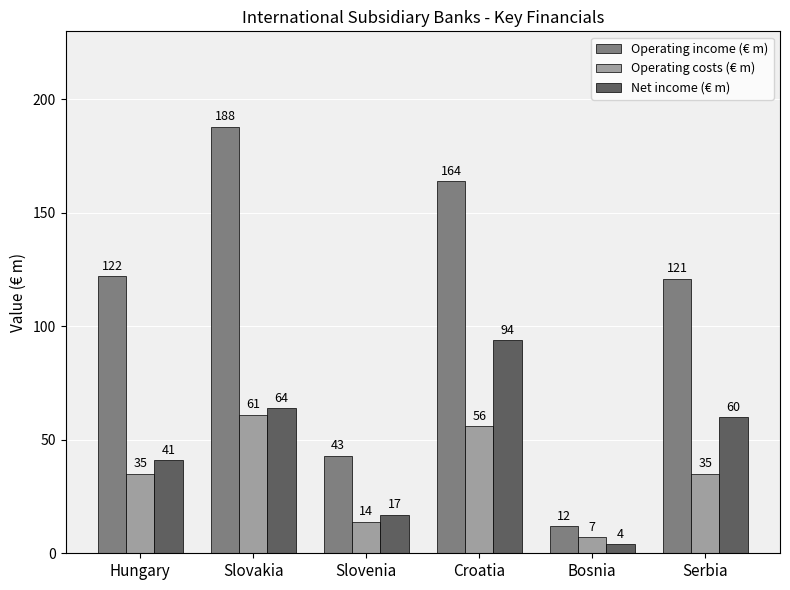

What is the difference between the highest and lowest values at Serbia?

86